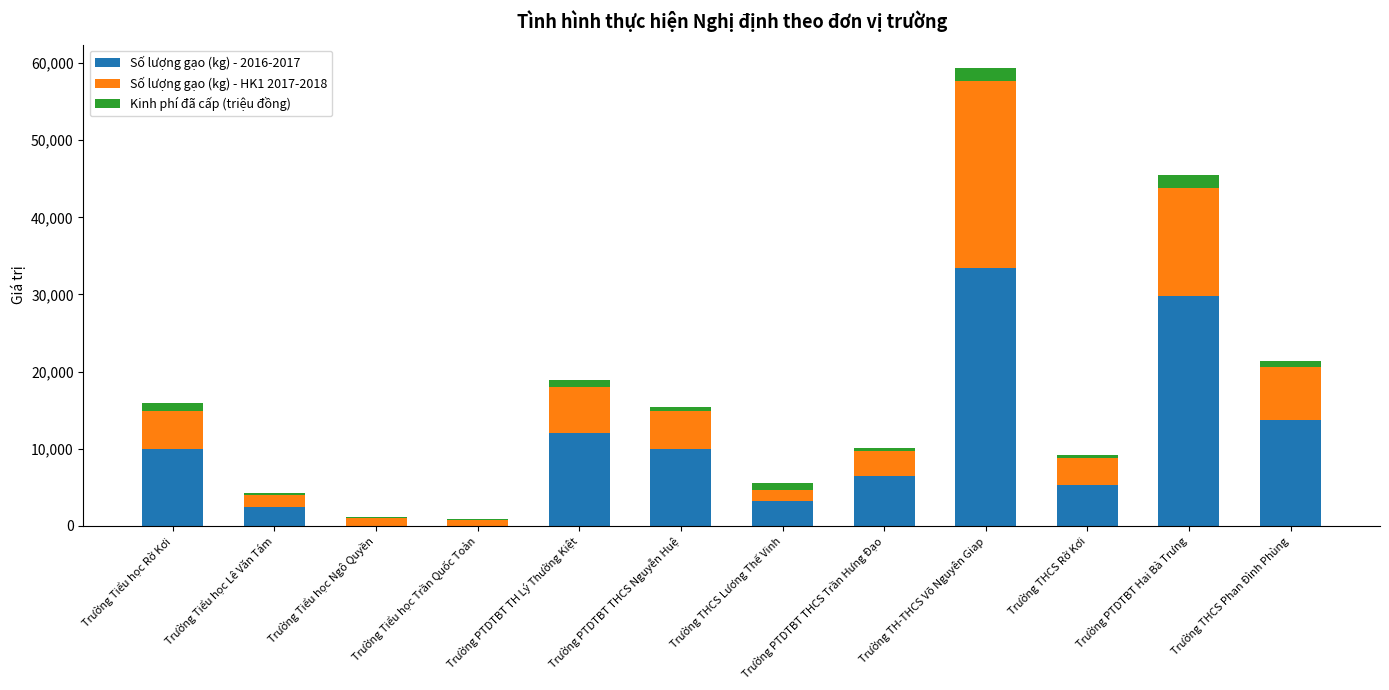

At which category is the sum across all series the highest?

Trường TH-THCS Võ Nguyên Giap